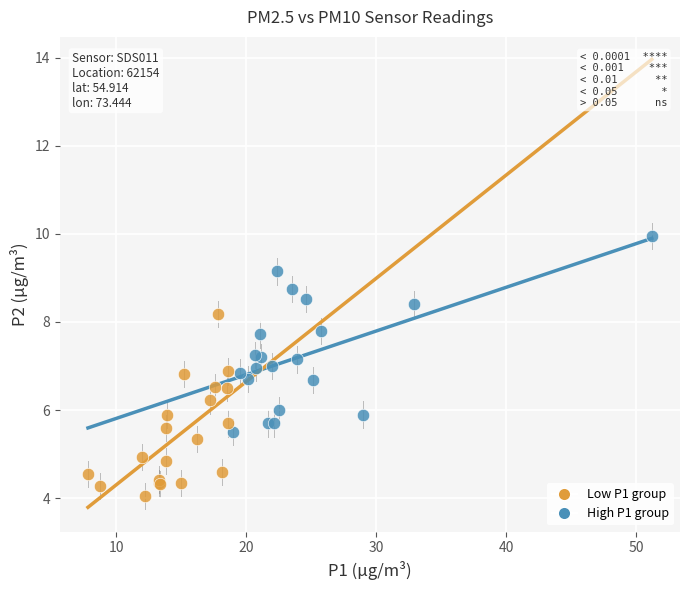

Which series contains the highest Y value?

High P1 group